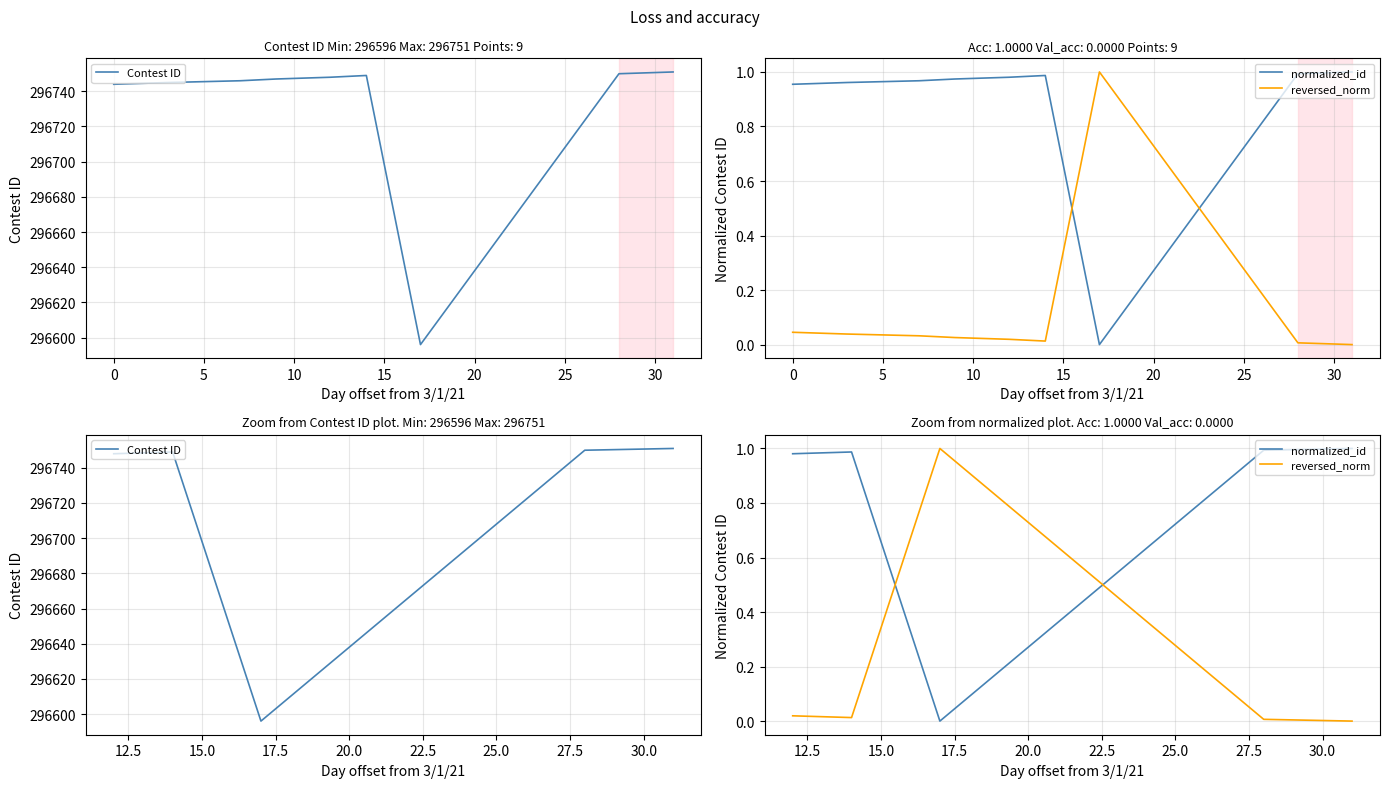

What is the greatest value displayed?

296751.0